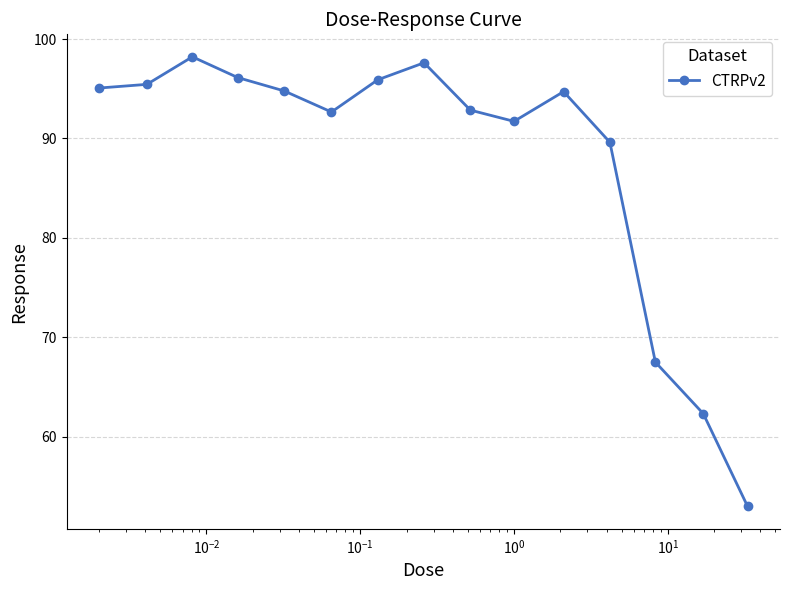

What is the smallest value displayed?

53.0